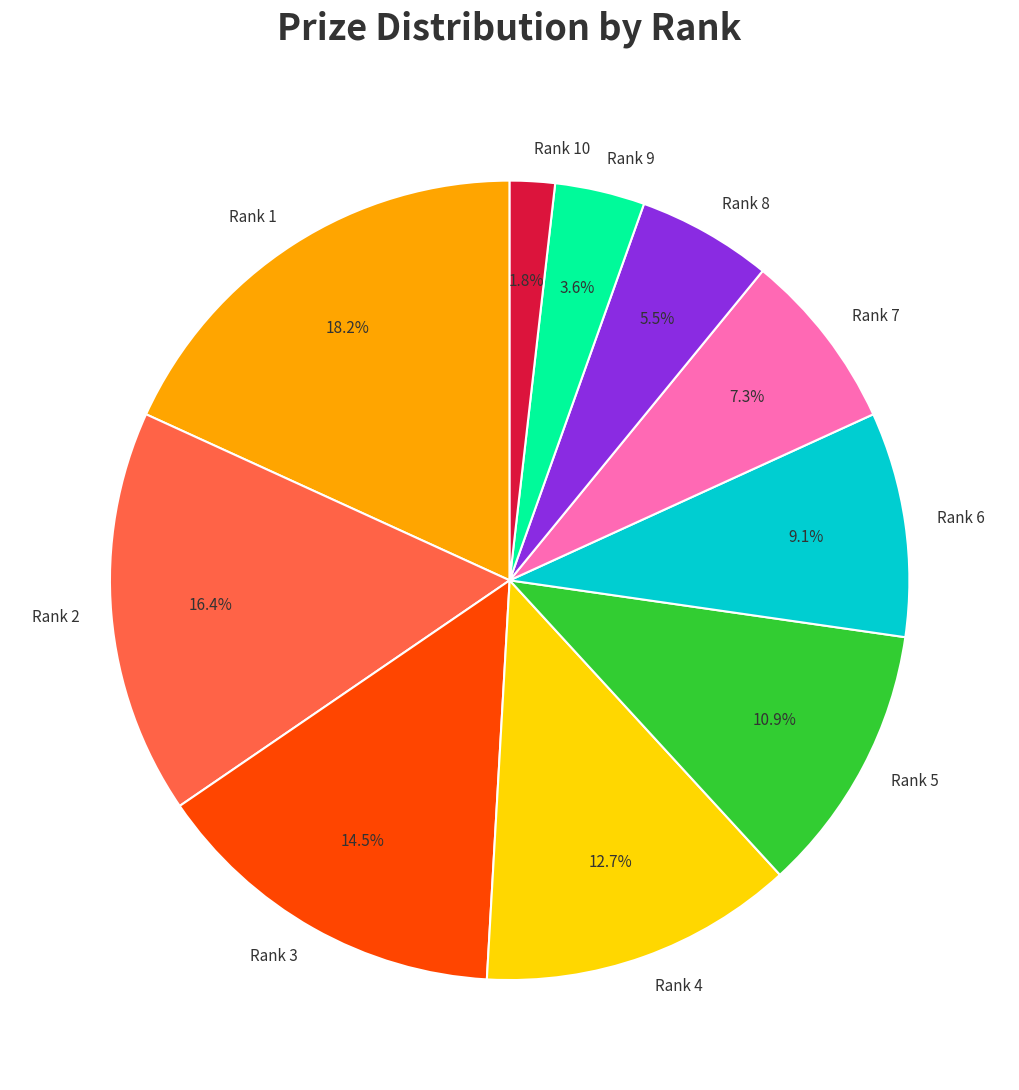

What portion of the pie excludes Rank 2?

83.6%